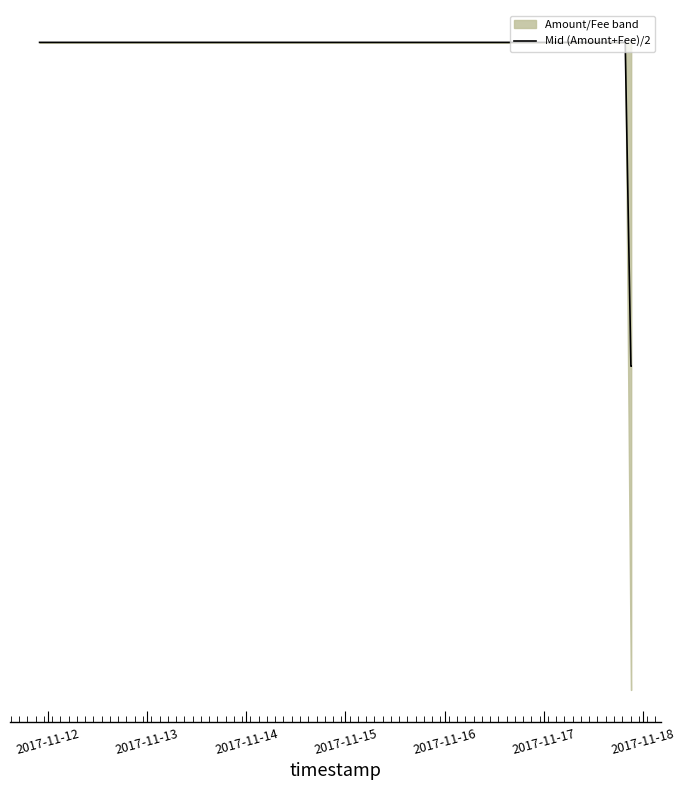

The chart shows a value of 0.5 at 2017-11-15. True or false?

True